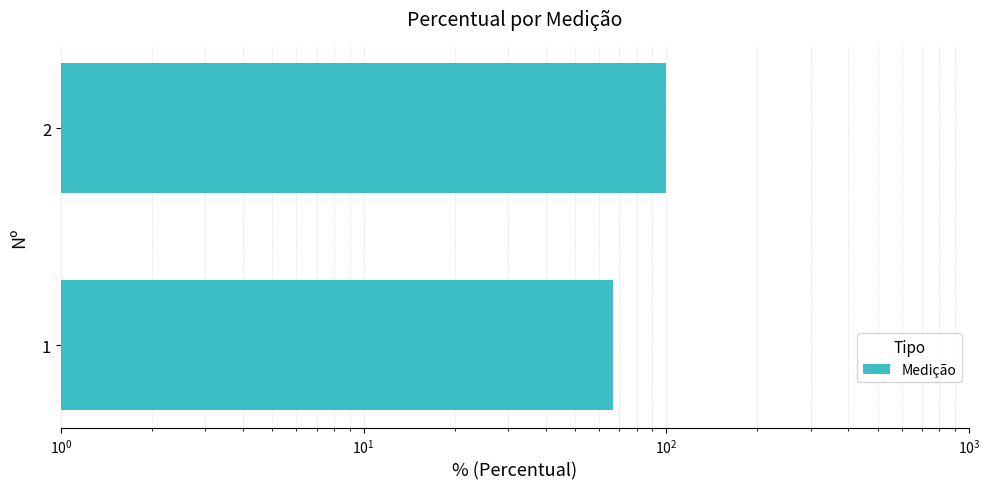

What is the maximum value shown in the chart?

100.0